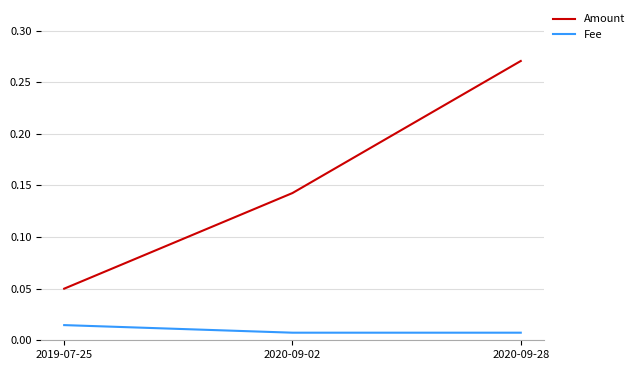

Which series changed the most between 2019-07-25 and 2020-09-28?

Amount